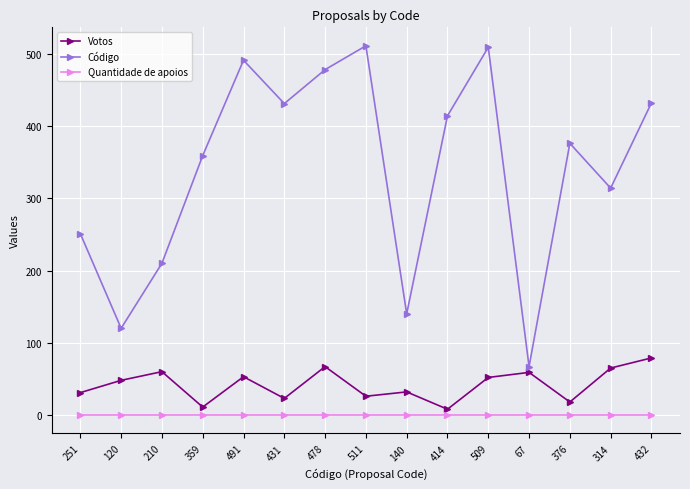

In Votos, how many points are lower than both neighbors (excluding endpoints)?

5